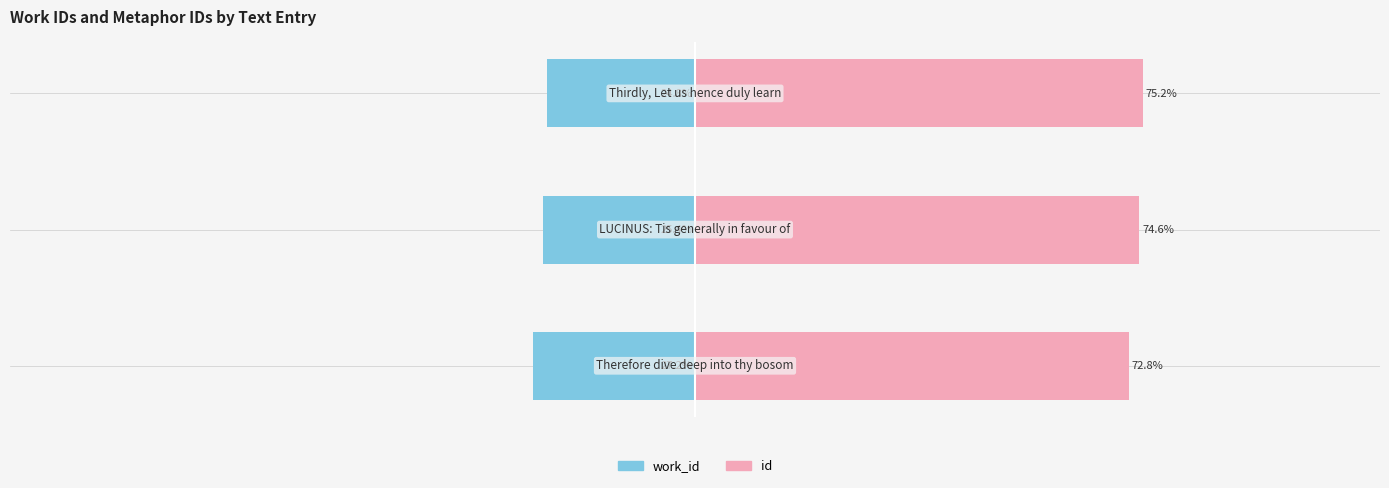

How many data points does each series have?

3